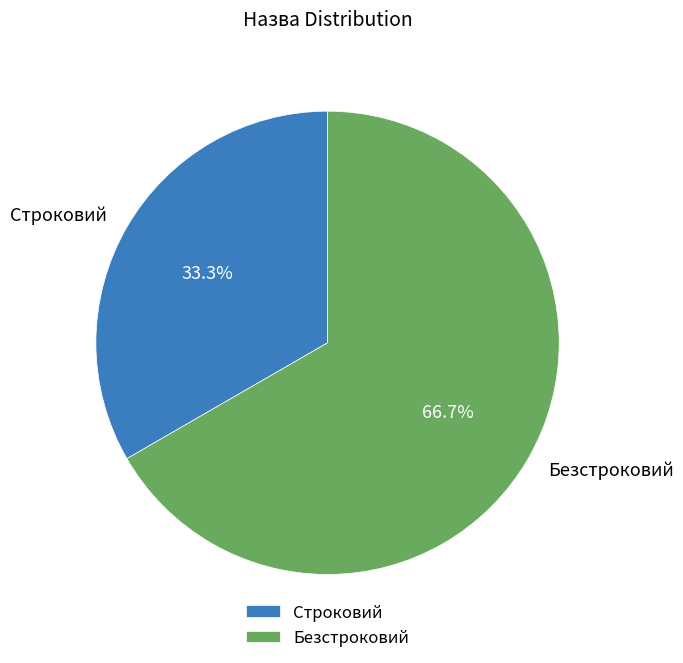

What is the ratio of the value at Строковий to the value at Безстроковий?

0.5